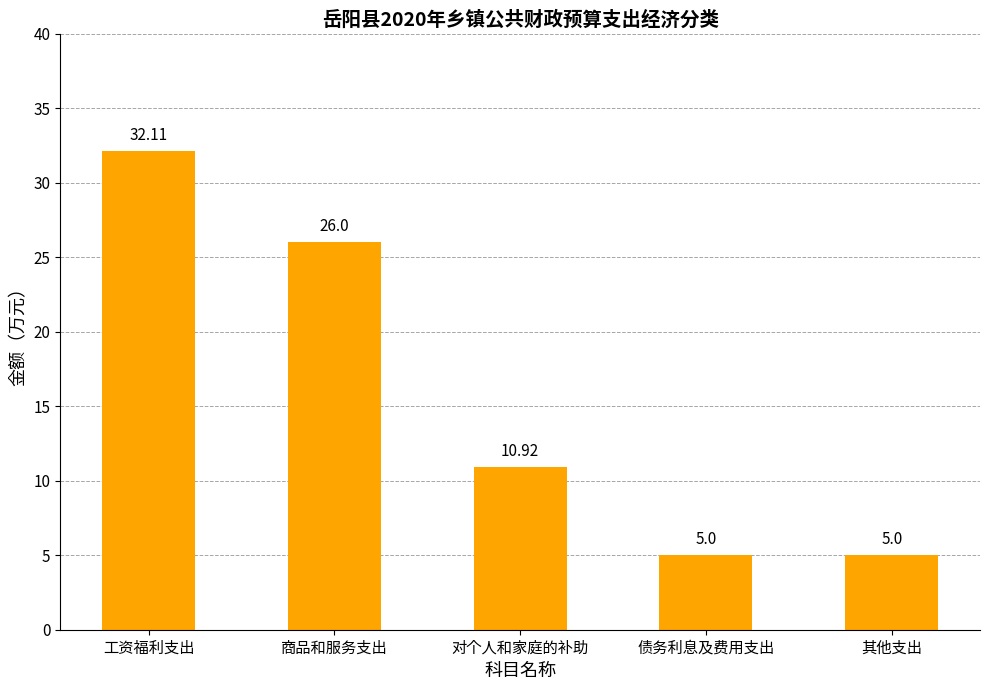

How many values are between 5 and 26?

4